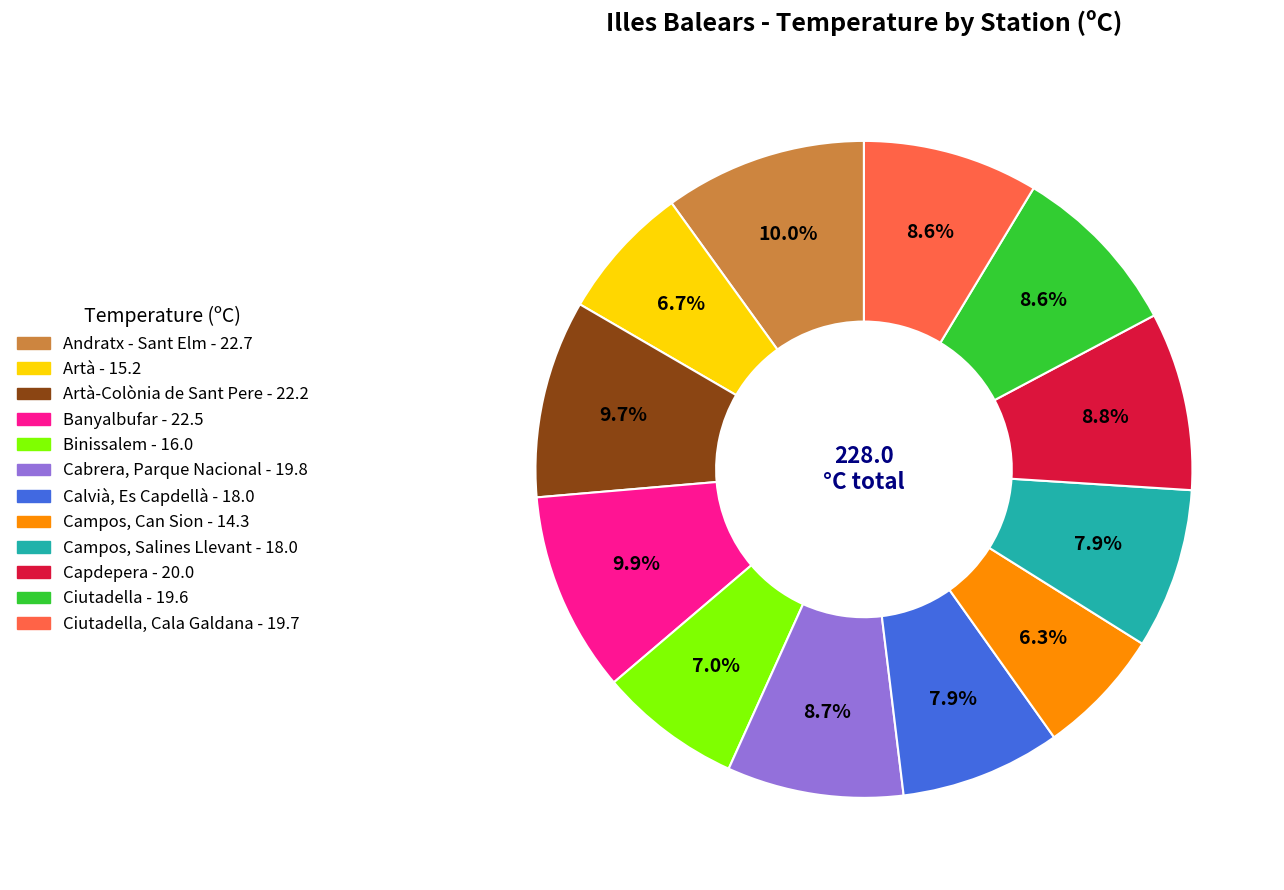

Is there any slice that represents more than half of the pie?

No